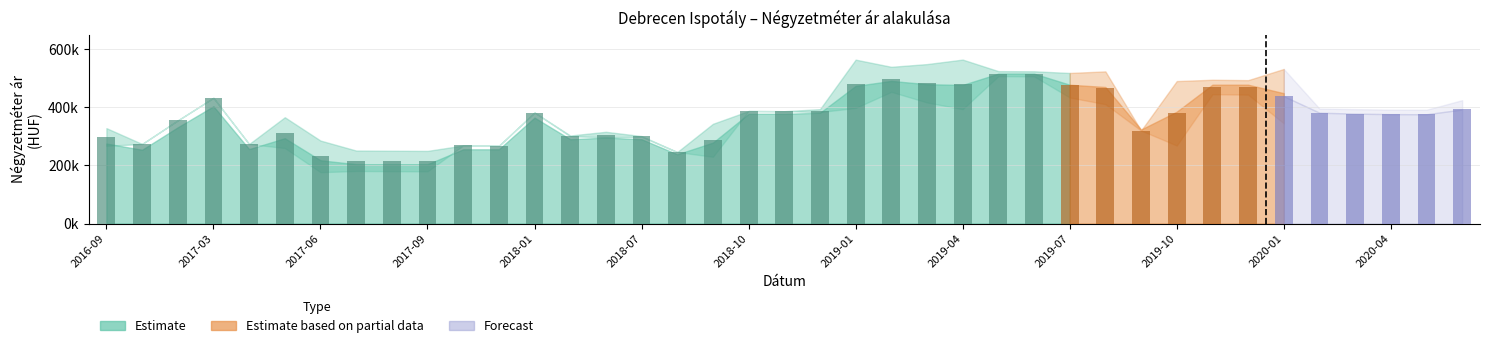

Reading left to right, transcribe all the data shown in this chart.

Átlagos négyzetméter ár: 274999	253488	330645	403030	255813	293229	217384	203829	203829	203829	255106	255106	364000	289727	295124	289727	238000	278090	377169	377169	380689	473017	490151	478935	476332	515259	515259	477119	469250	323076	384471	477154	477154	447940	391870	390961	390961	390961	408368
Szórás alsó határ: 267102	273515	354520	432132	273291	259520	176442	180496	179827	179265	268198	267309	381592	300116	296524	298217	245719	229411	386784	386068	383167	397281	452618	416152	393092	506419	505837	433294	410273	319681	268146	444427	443075	344241	366721	362229	360505	360097	359901
Szórás felső határ: 327944	273515	354520	432132	273291	365348	285134	250850	250181	249619	268198	267309	381592	302488	315294	300589	245719	342803	386784	386068	393123	563297	538660	548036	563464	523867	523285	517506	522955	319681	489664	494185	492833	531261	395153	393231	391507	391099	424059
Átlagos reál ár: 297523	273515	354520	432132	273291	312434	230788	215673	215004	214442	268198	267309	381592	301302	305909	299403	245719	286107	386784	386068	388145	480289	495639	482094	478278	515143	514561	475400	466614	319681	378905	469306	467954	437751	380937	377730	376006	375598	391980